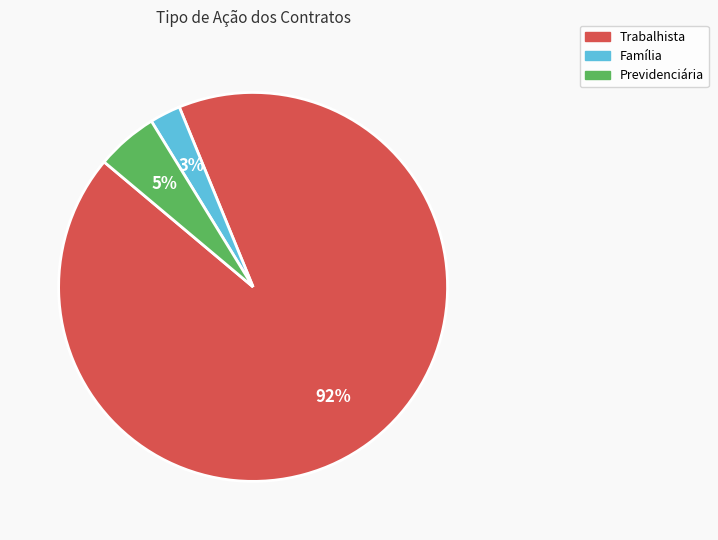

To the nearest percent, what percentage of the pie is Previdenciária?

5%